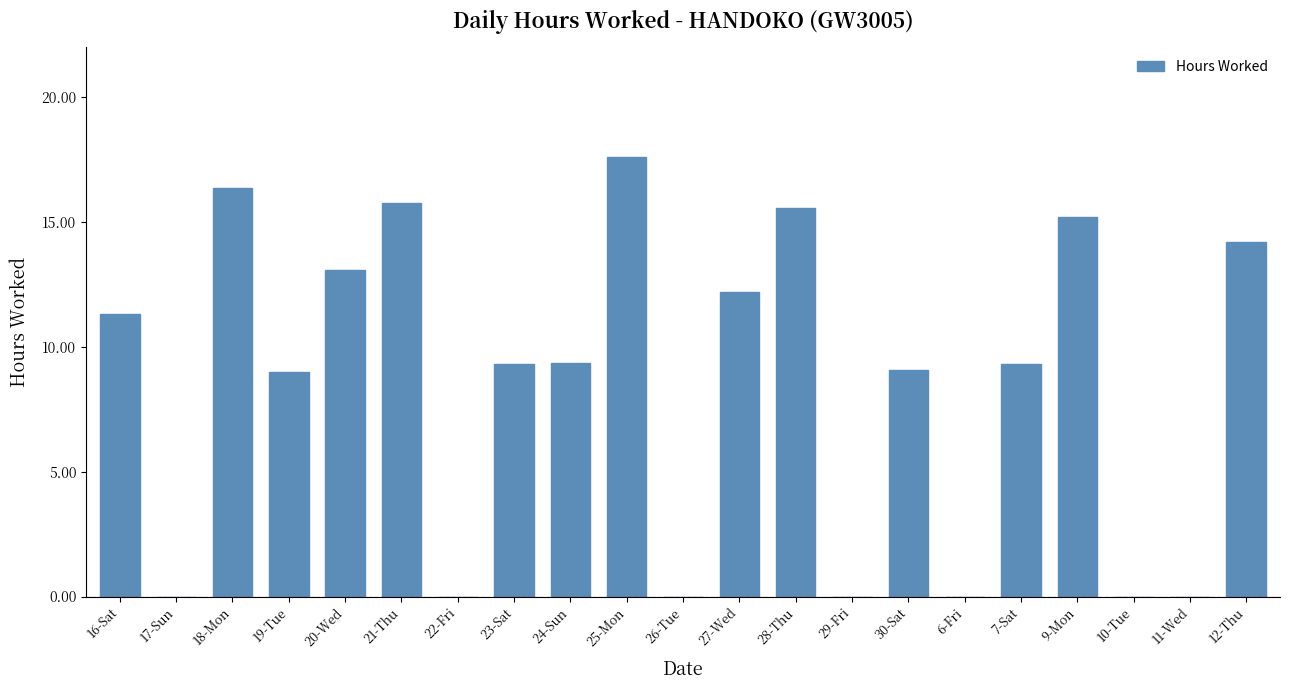

Is it true that the value at 26-Tue is 11.2?

False